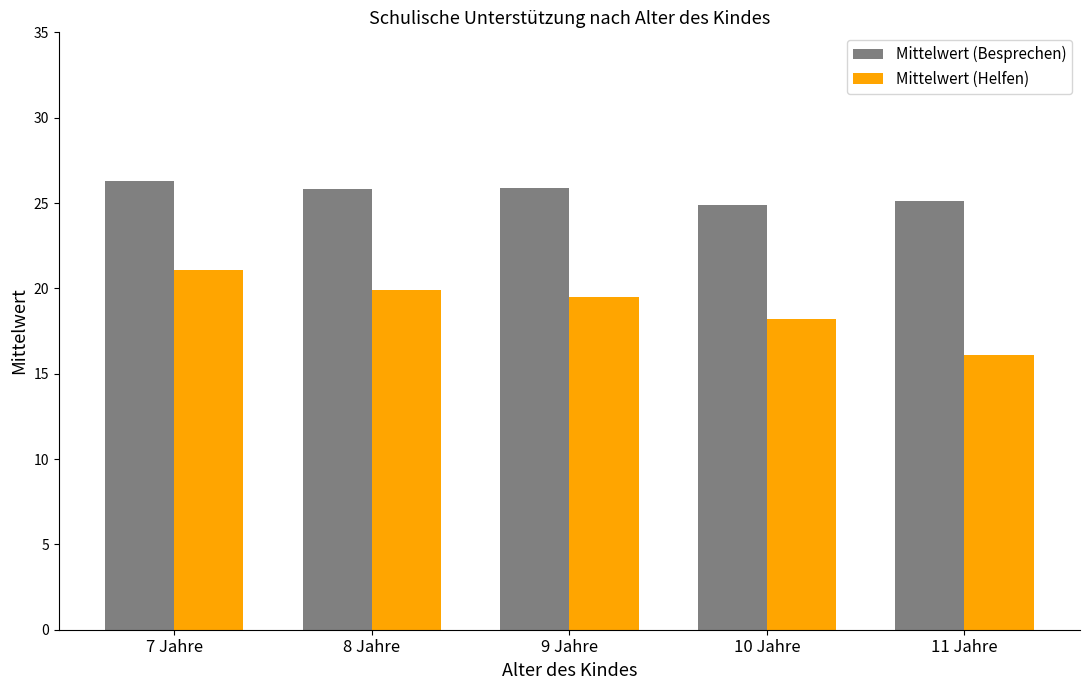

Rank the series at 11 Jahre from lowest to highest value.

Mittelwert (Helfen), Mittelwert (Besprechen)